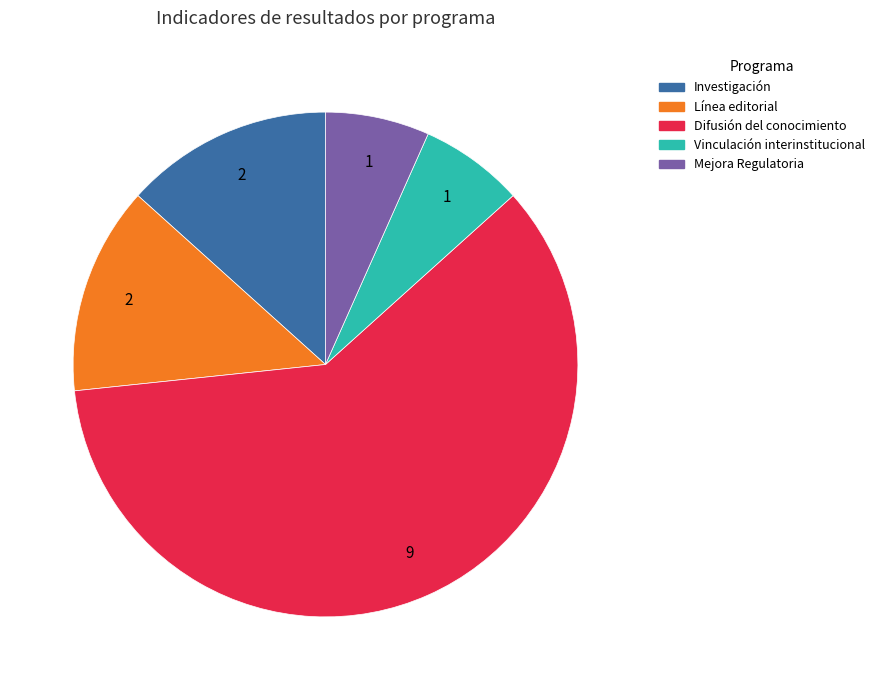

Count the number of slices in the pie.

5